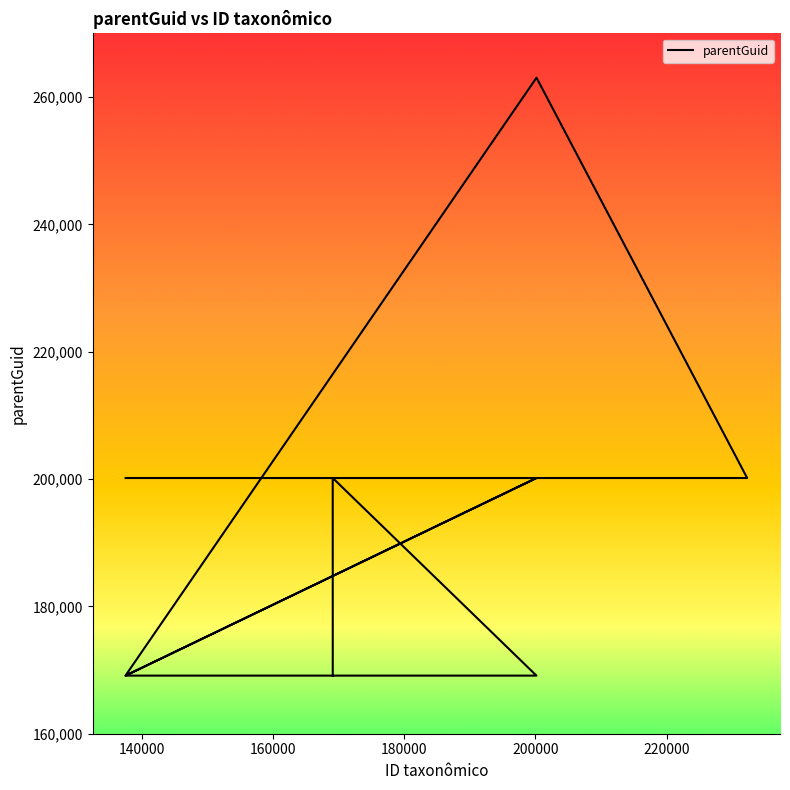

How many series are shown in this chart?

1